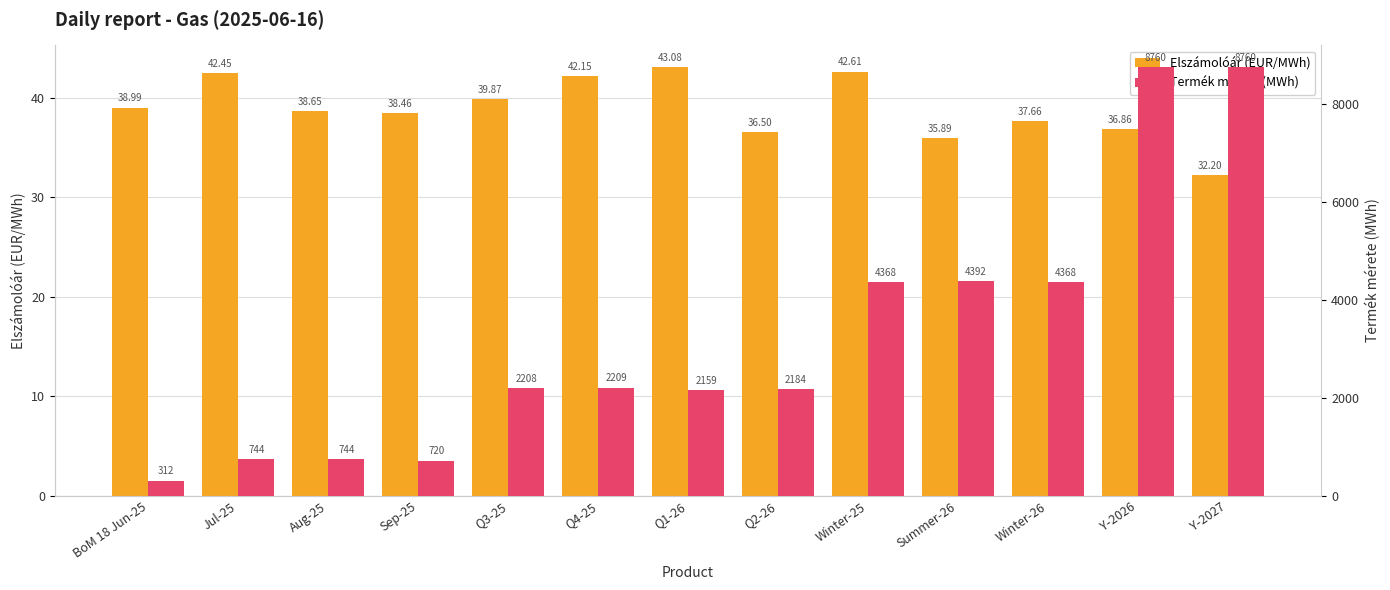

What are all the series names shown in the legend?

Elszámolóár (EUR/MWh), Termék mérete (MWh)